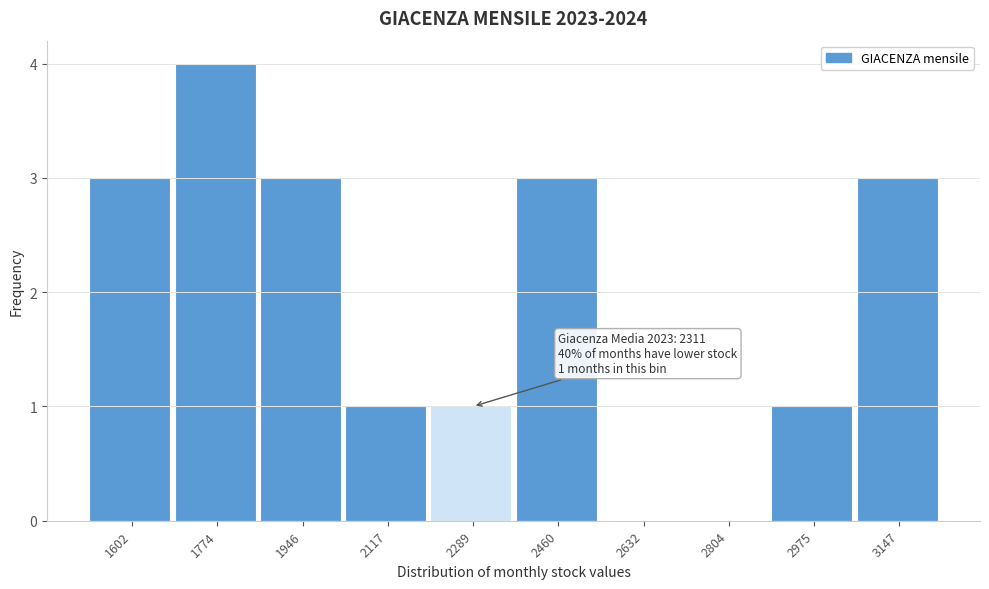

Which range on the x-axis has the tallest bar?

1680 to 1860